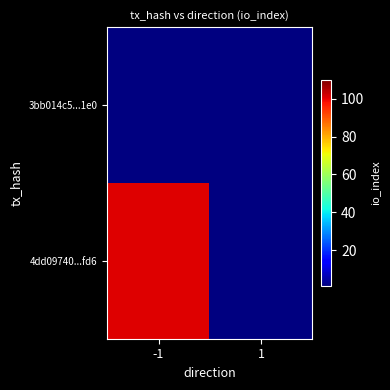

Reading right to left, transcribe all the data shown in this chart.

3bb014c5...1e0: 1=0	-1=0
4dd09740...fd6: 1=0	-1=101